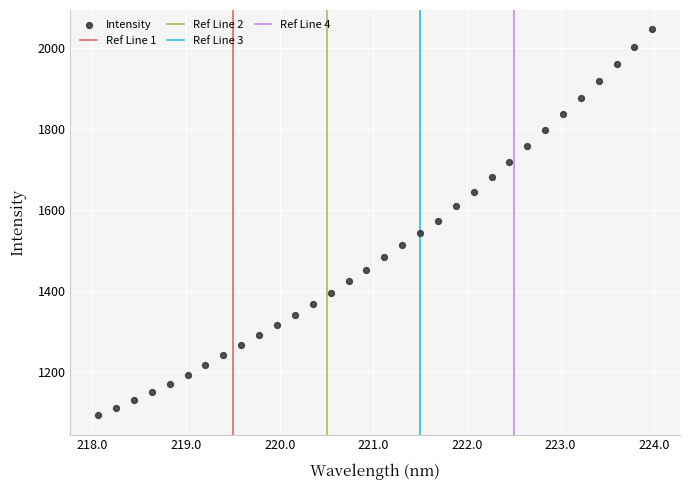

What is the range of Y values (max minus min)?

953.2